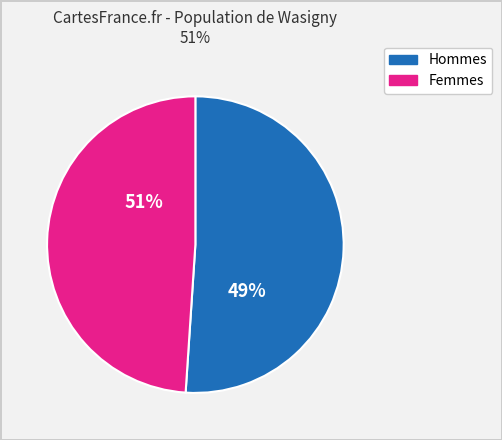

Is the sum of 25 and 30 greater than half?

No